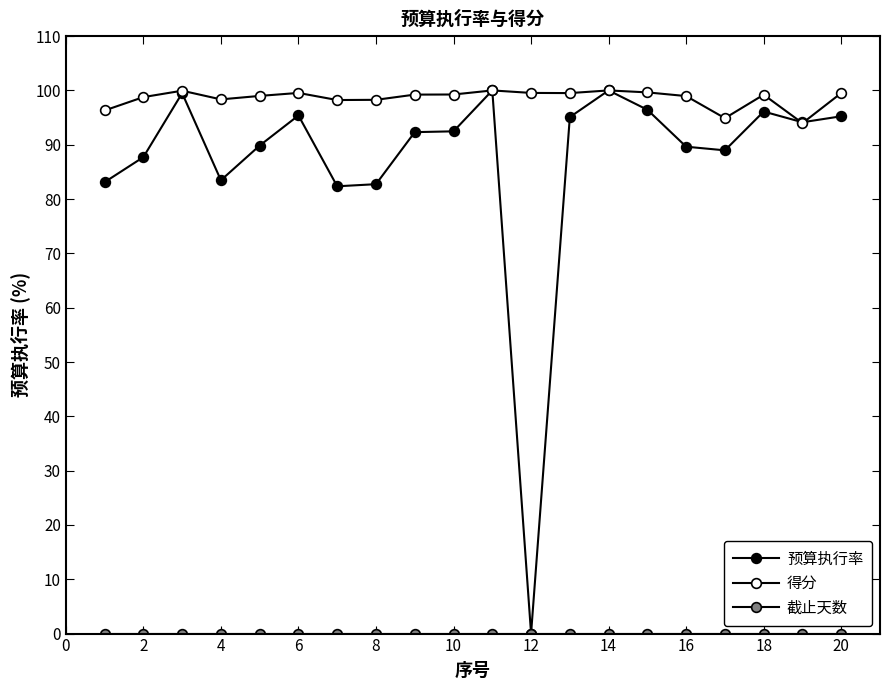

After their last crossing, which series has the higher values: 预算执行率 or 得分?

得分